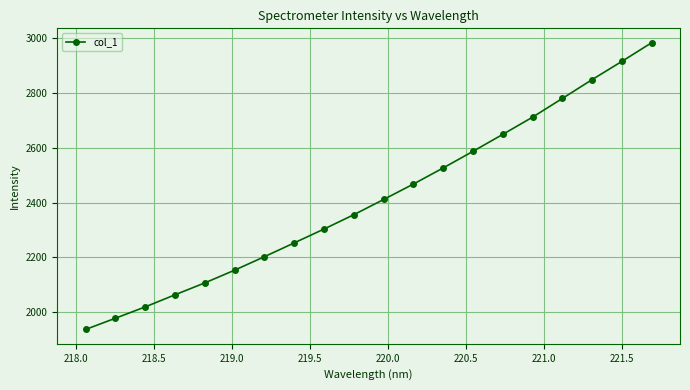

What is the value of the 2nd point from the left?

1978.9